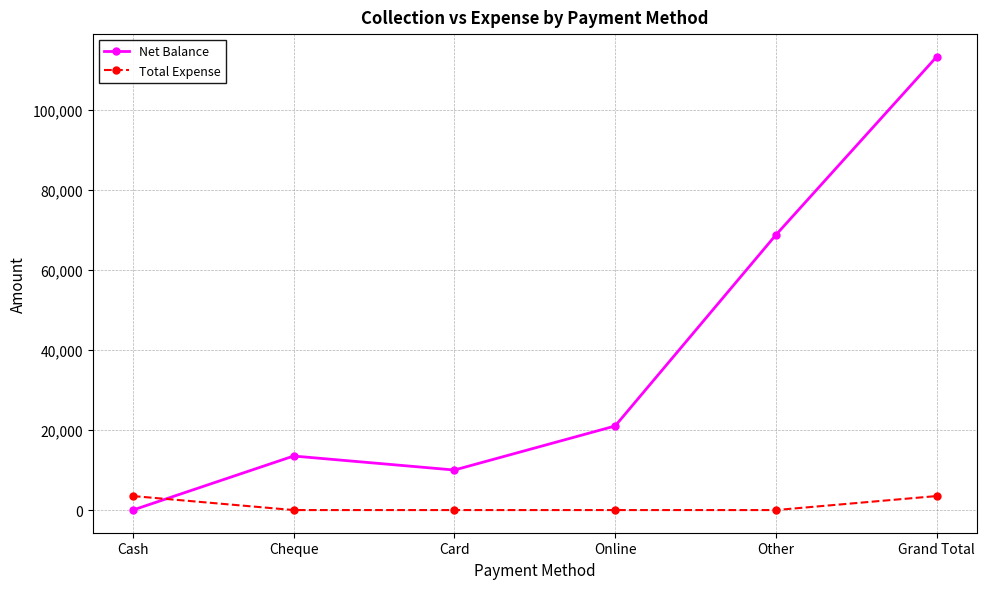

The value of Net Balance at Online is 21000. True or false?

True